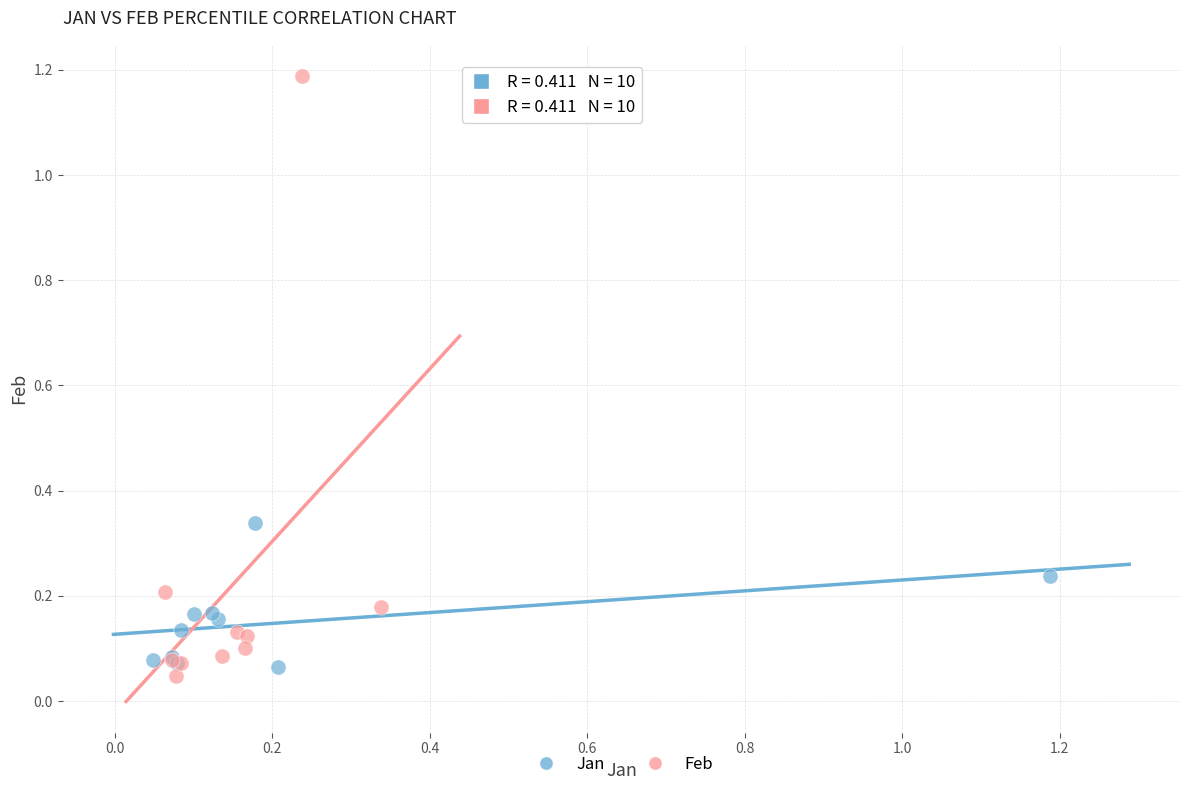

Which series reaches the maximum Y coordinate?

Feb